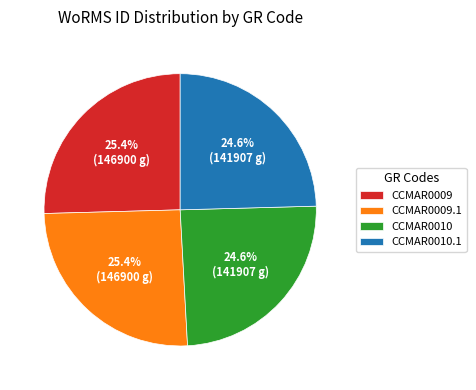

How many segments does this pie chart have?

4